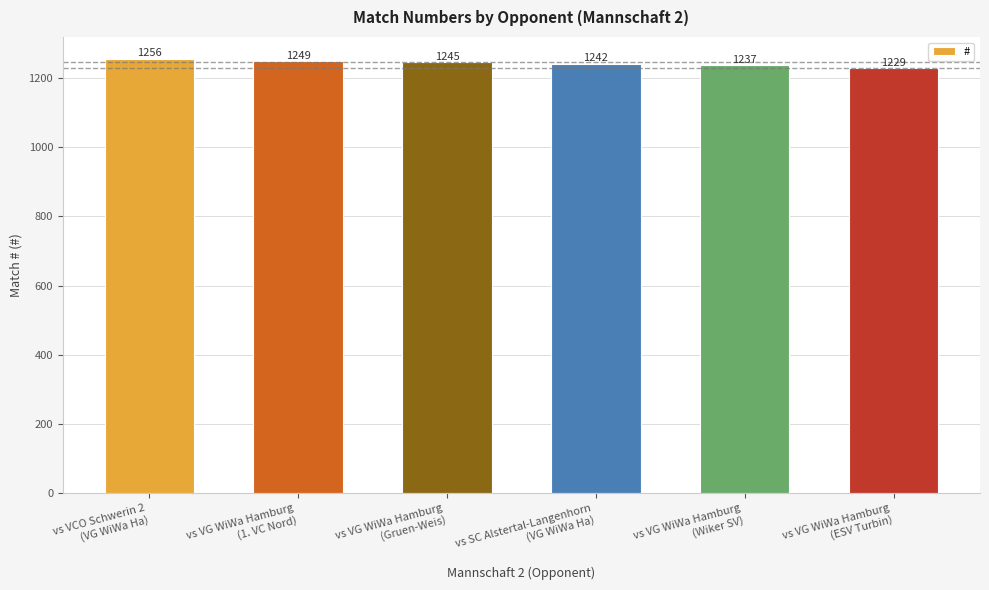

The value at vs SC Alstertal-Langenhorn
(VG WiWa Ha) is 819. True or false?

False